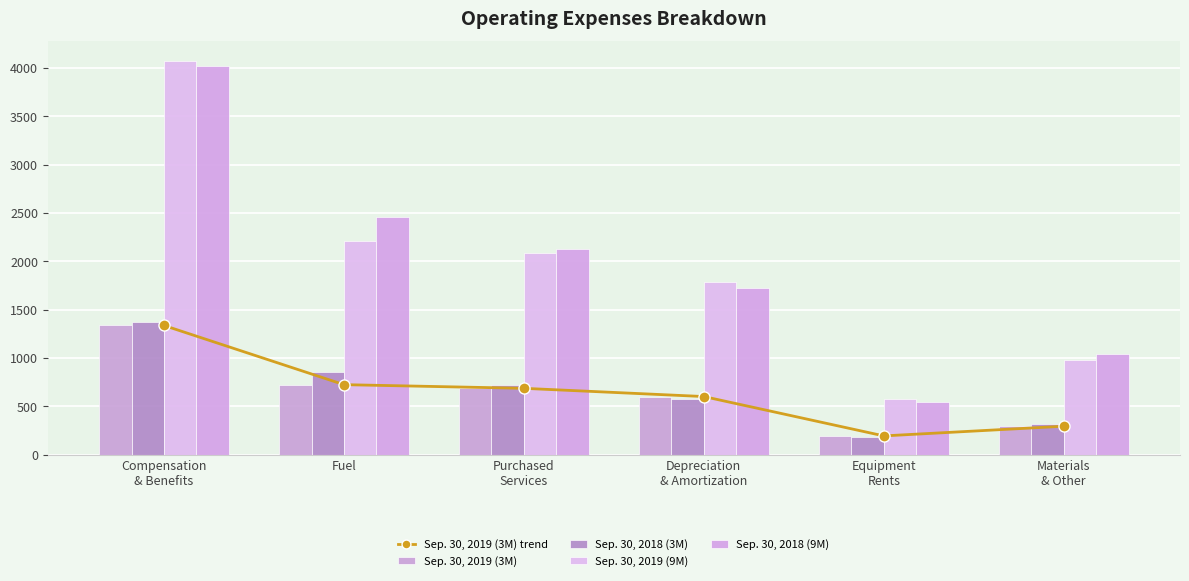

The value of Sep. 30, 2019 (3M) trend at Equipment
Rents is 77. True or false?

False